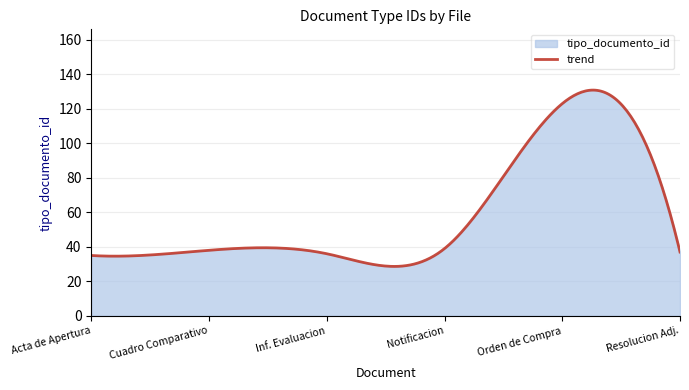

What is the greatest value displayed?

130.8